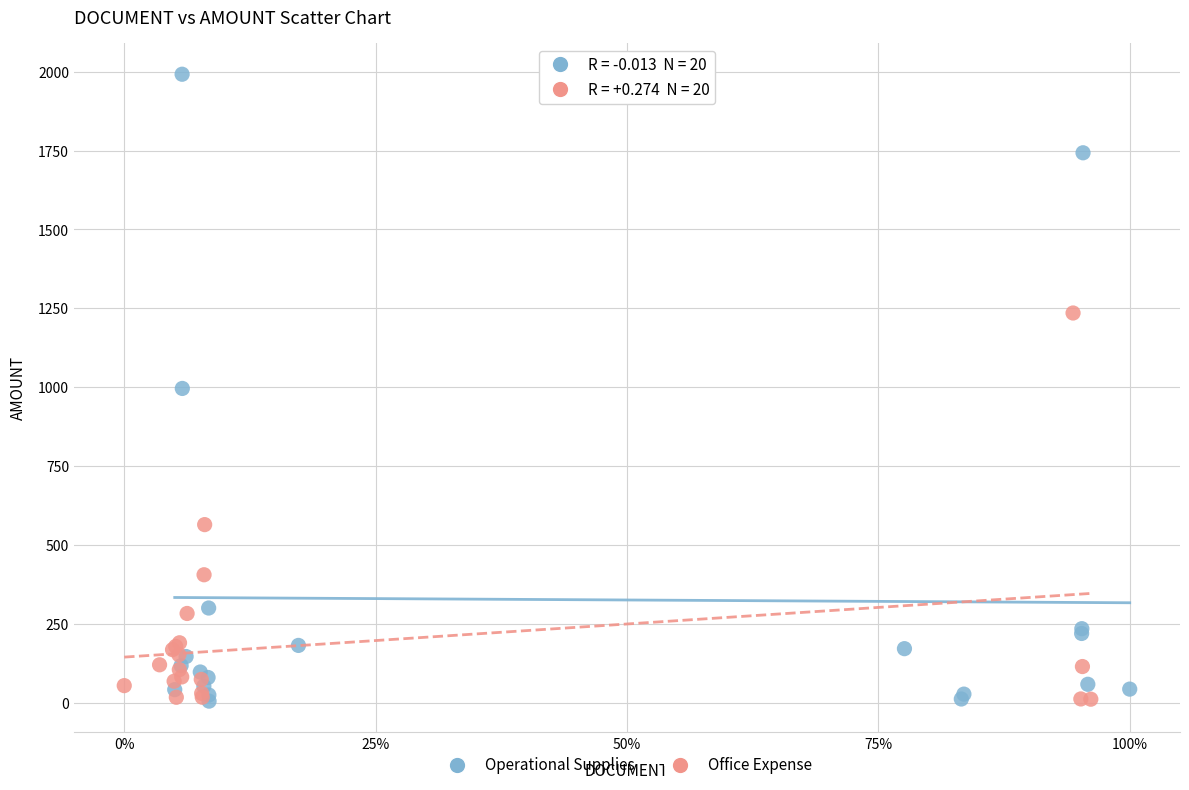

Which series contains the highest Y value?

Operational Supplies